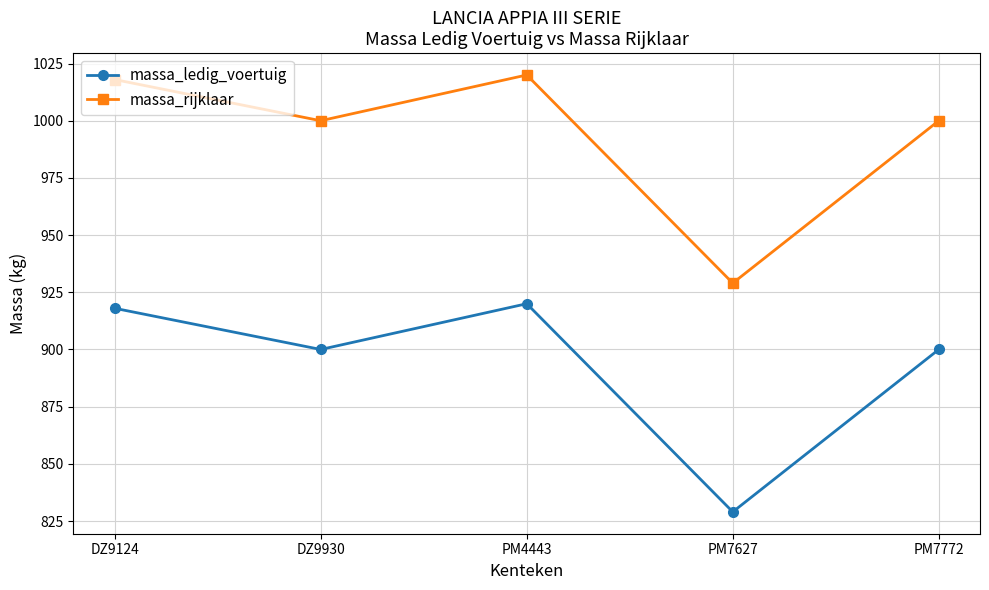

In massa_rijklaar, how many points are lower than both neighbors (excluding endpoints)?

2